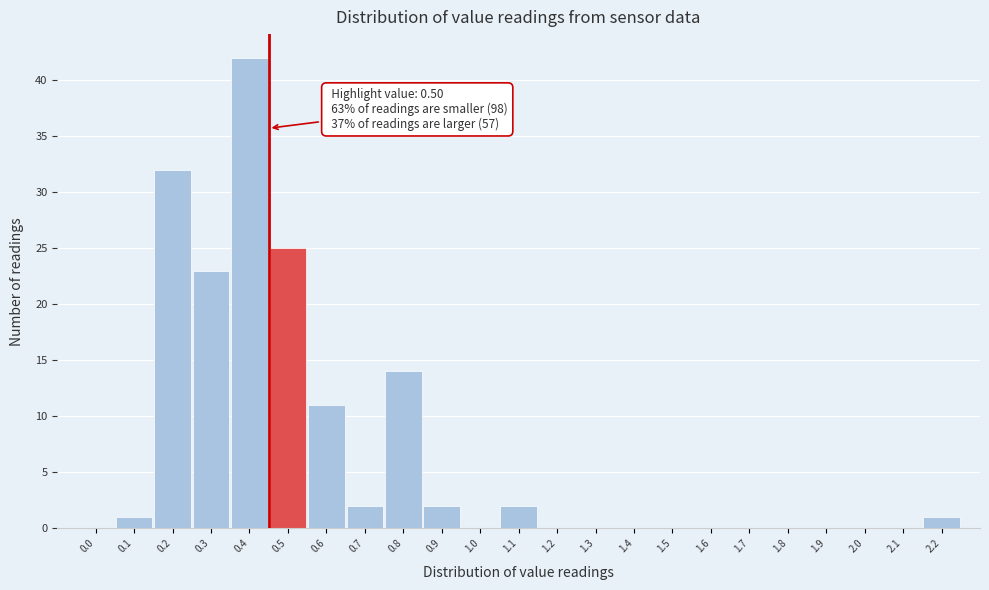

Reading left to right, transcribe all the data shown in this chart.

0.0=0	0.1=1	0.2=32	0.3=23	0.4=42	0.5=25	0.6=11	0.7=2	0.8=14	0.9=2	1.0=0	1.1=2	1.2=0	1.3=0	1.4=0	1.5=0	1.6=0	1.7=0	1.8=0	1.9=0	2.0=0	2.1=0	2.2=1